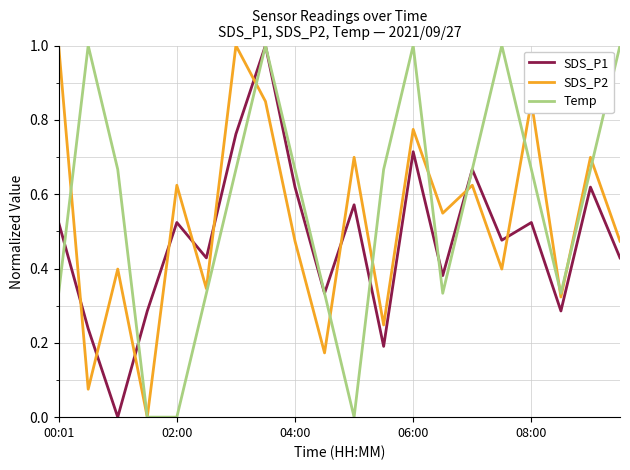

What is the maximum value shown in the chart?

1.0